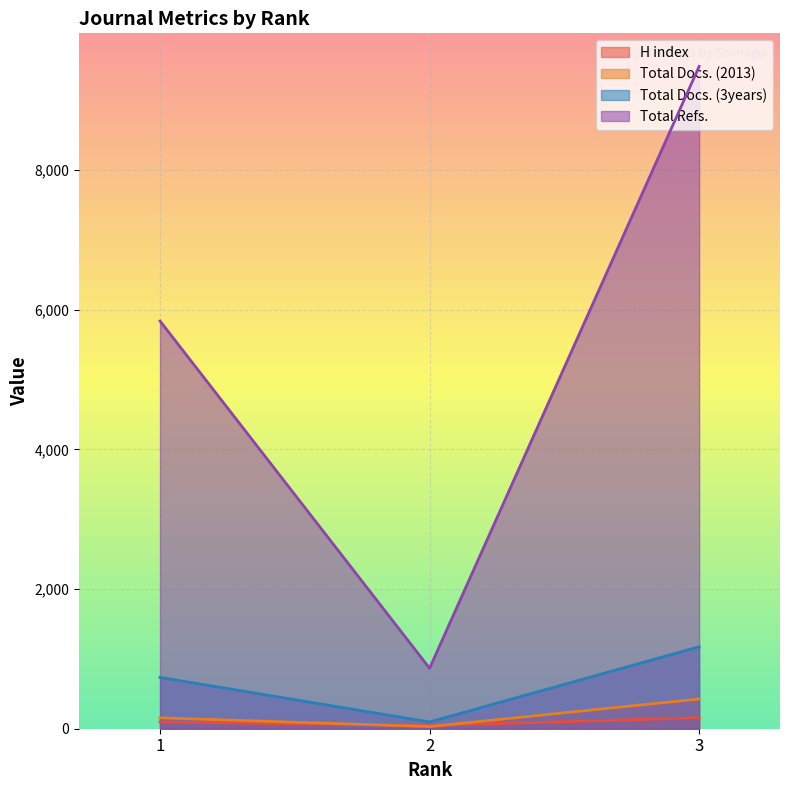

List the series in order of their peak value, highest first.

Total Refs., Total Docs. (3years), Total Docs. (2013), H index